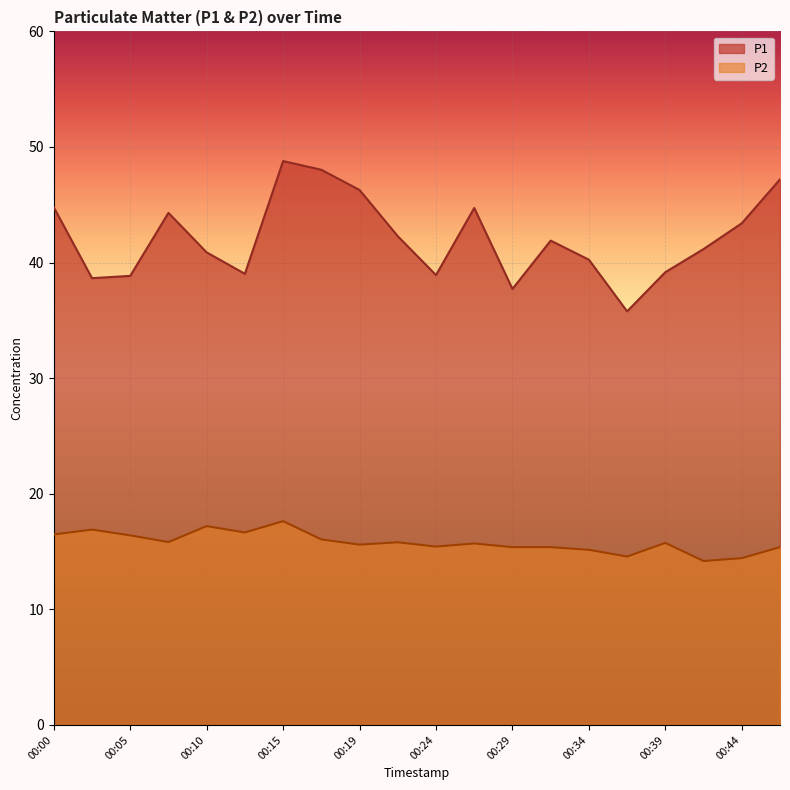

At which label does P2 reach its peak?

00:15